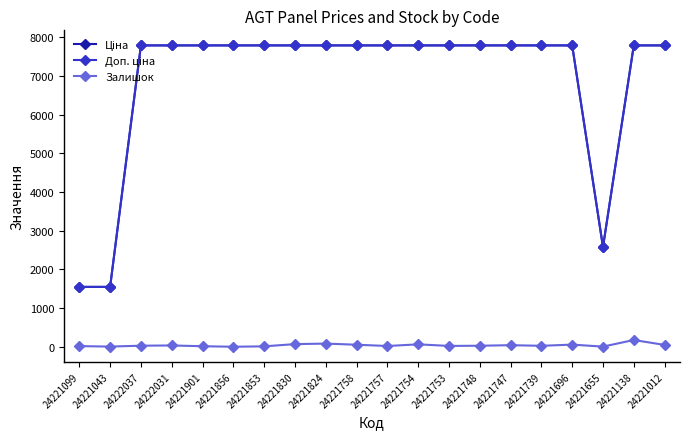

The Залишок series shows 68.0 at 24221830. True or false?

True